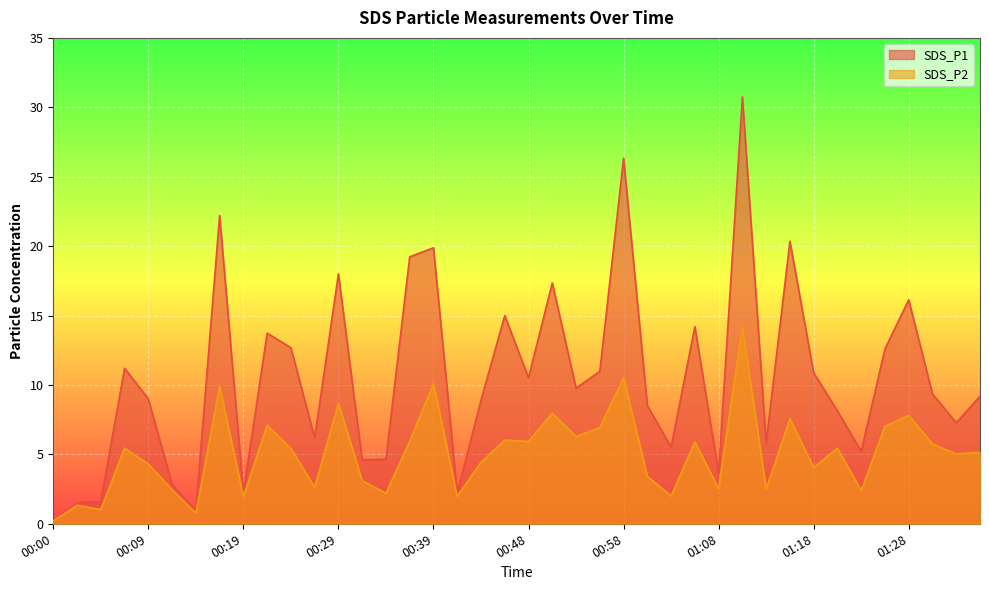

What is the value of the SDS_P2 point at the 18th from the left?

2.0